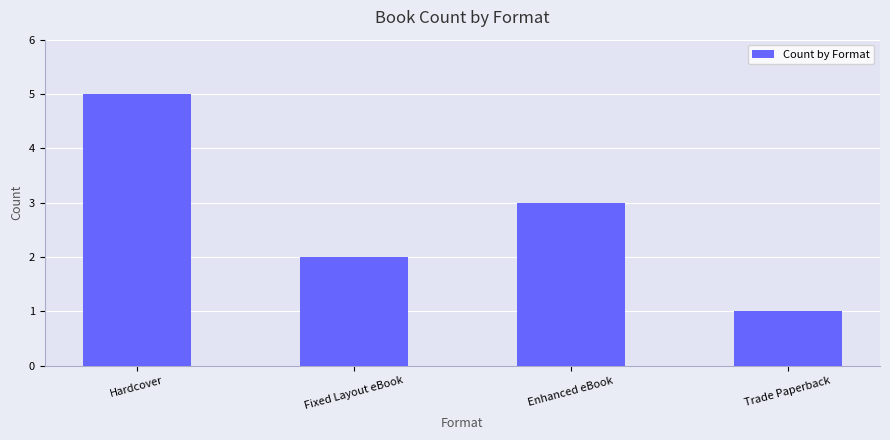

Which has a higher value, Enhanced eBook or Hardcover?

Hardcover